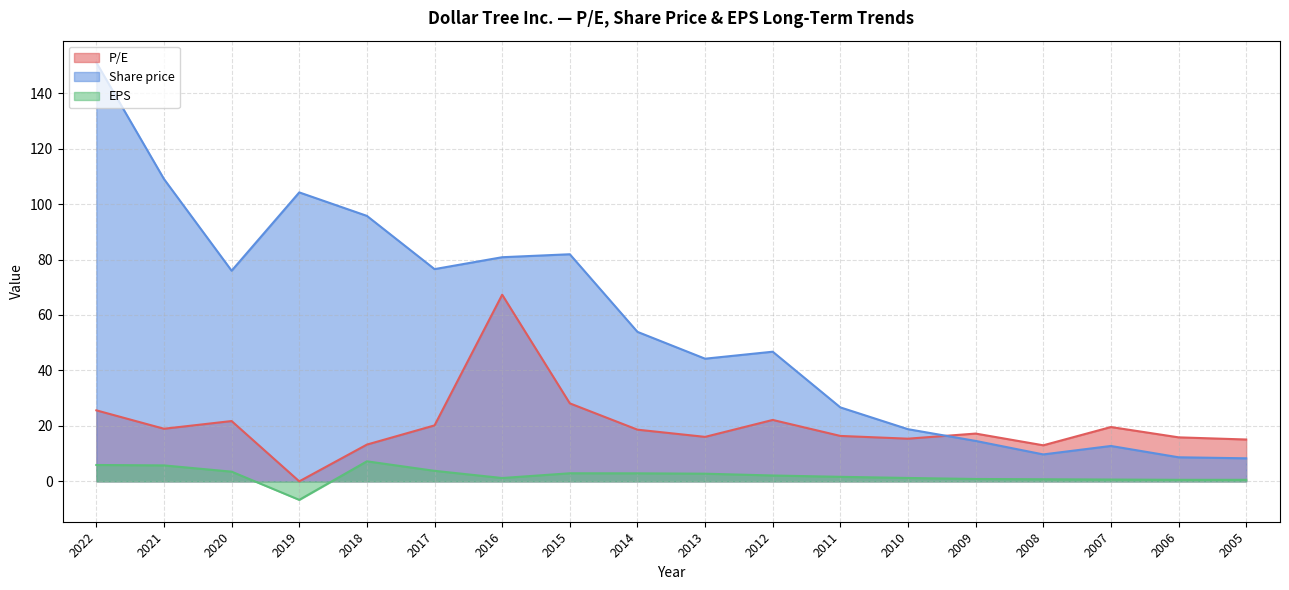

What is the difference between the maximum and second lowest values in the EPS series?

6.7